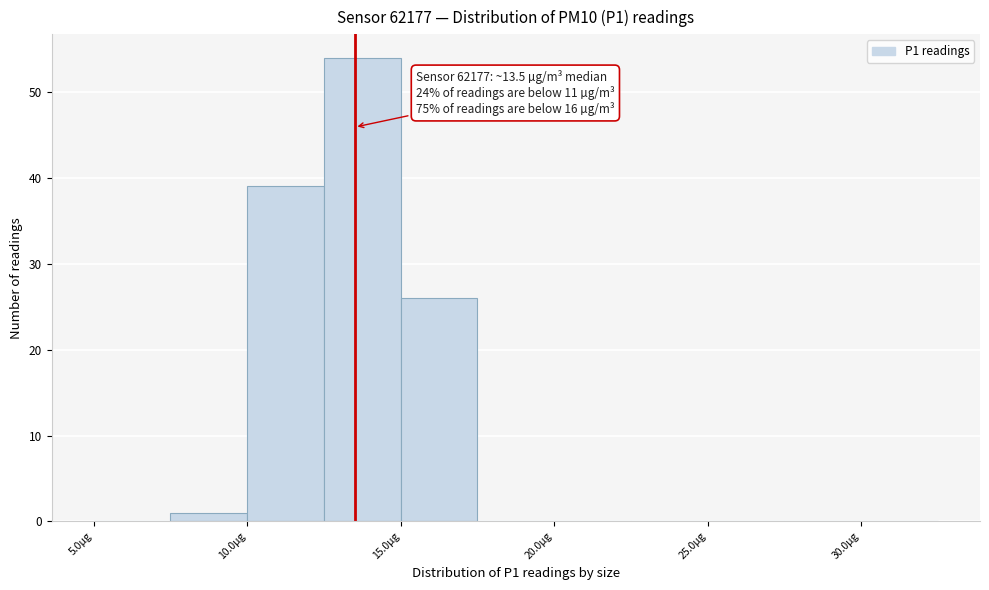

Over which range of the x-axis is the bar tallest?

12.5 to 15.0